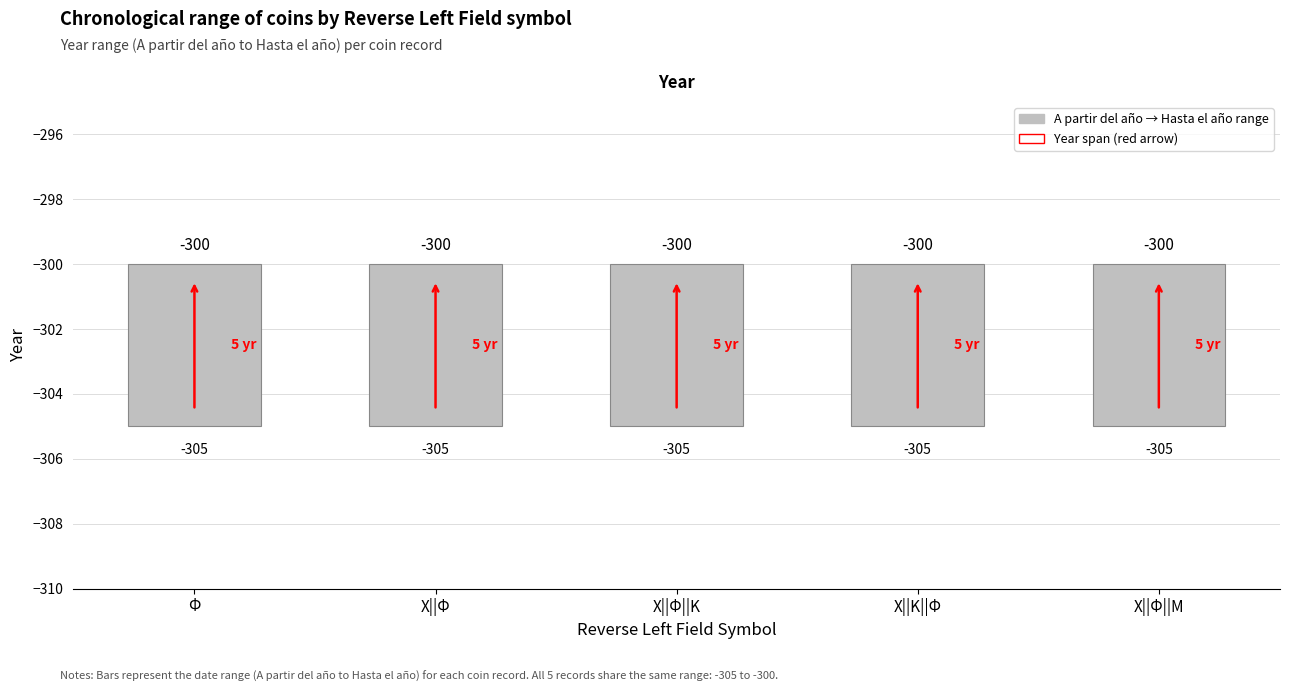

At how many categories does at least one series exceed -304?

5